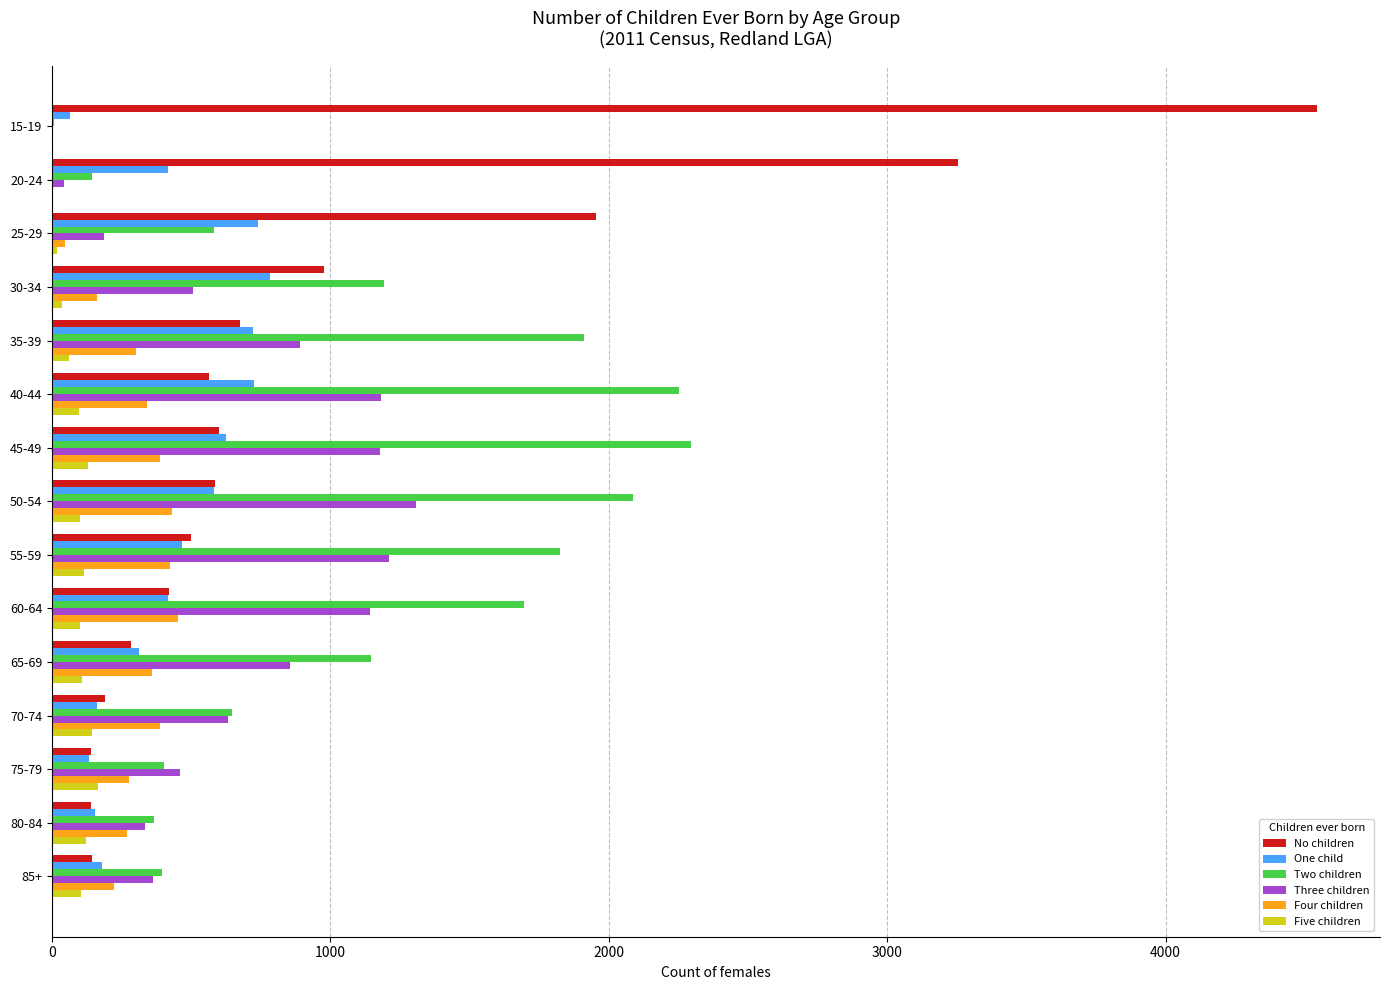

What are all the series names shown in the legend?

No children, One child, Two children, Three children, Four children, Five children